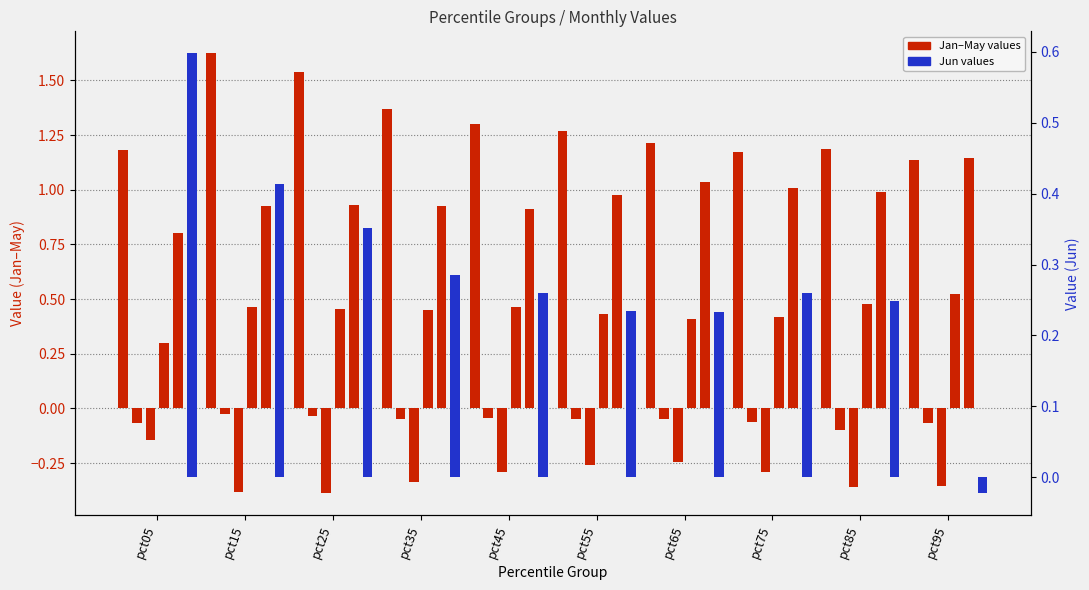

Which series changed the most between pct65 and pct75?

Mar